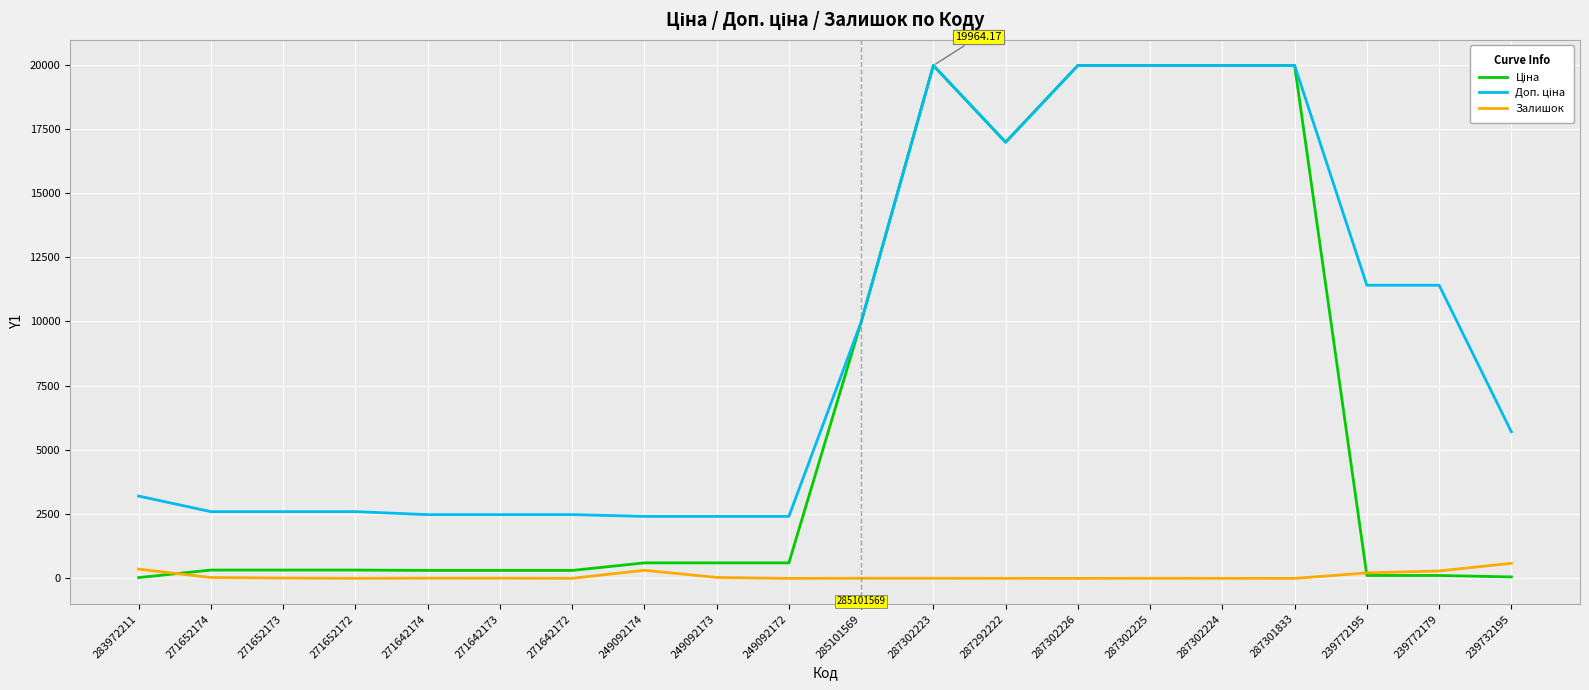

Rank the series by their maximum value, from lowest to highest.

Залишок, Ціна, Доп. ціна